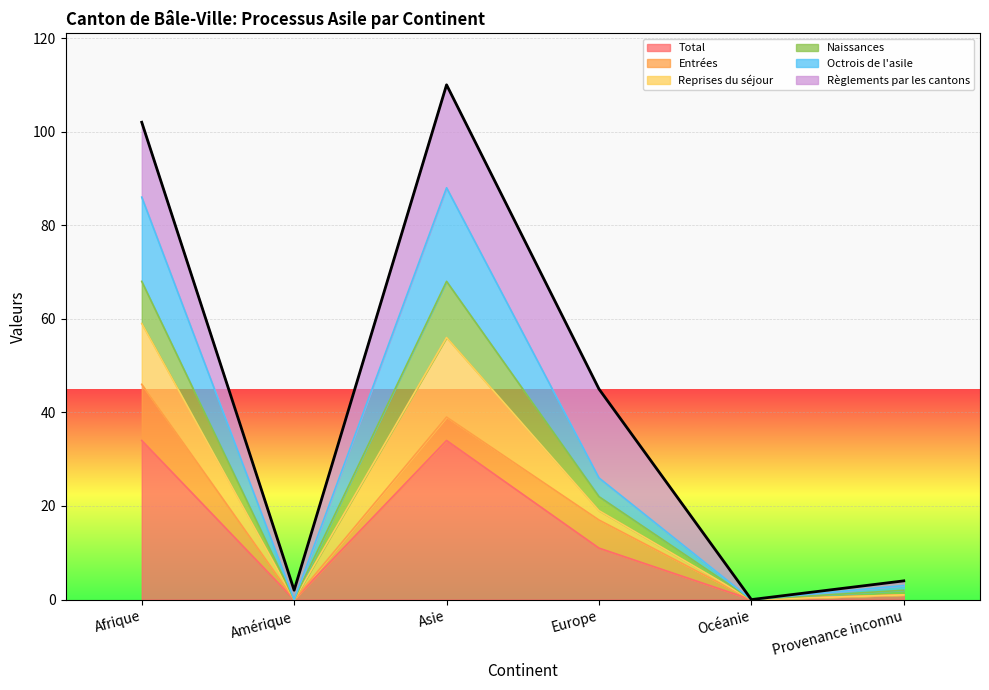

What is the label of the 4th point from the right?

Asie